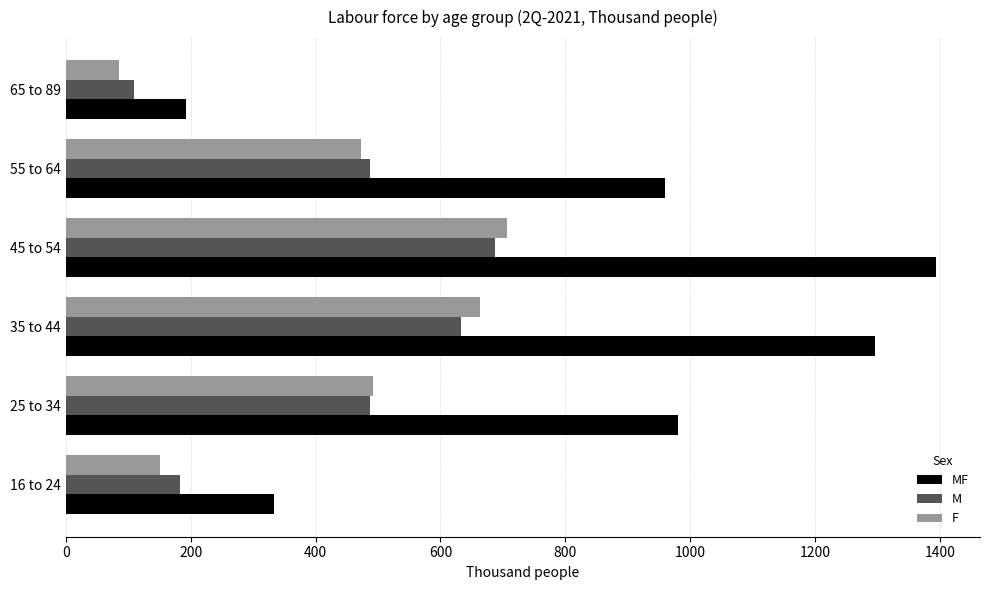

What is the average value of the M series?

431.0